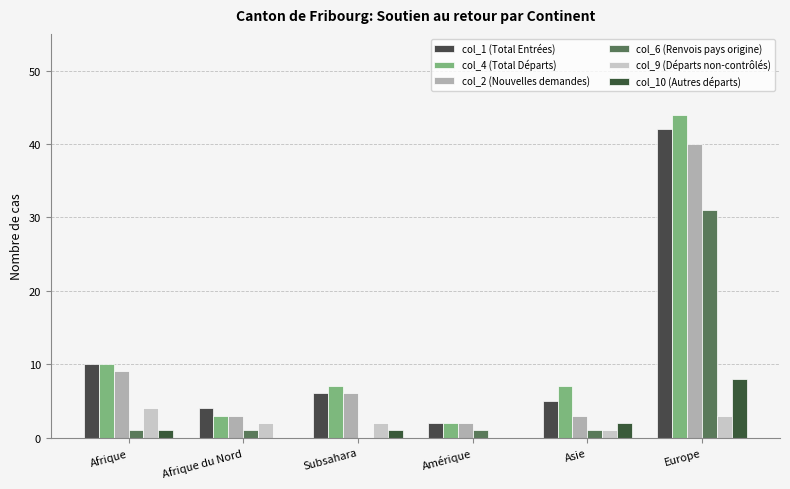

What is the average value of the col_1 (Total Entrées) series?

12